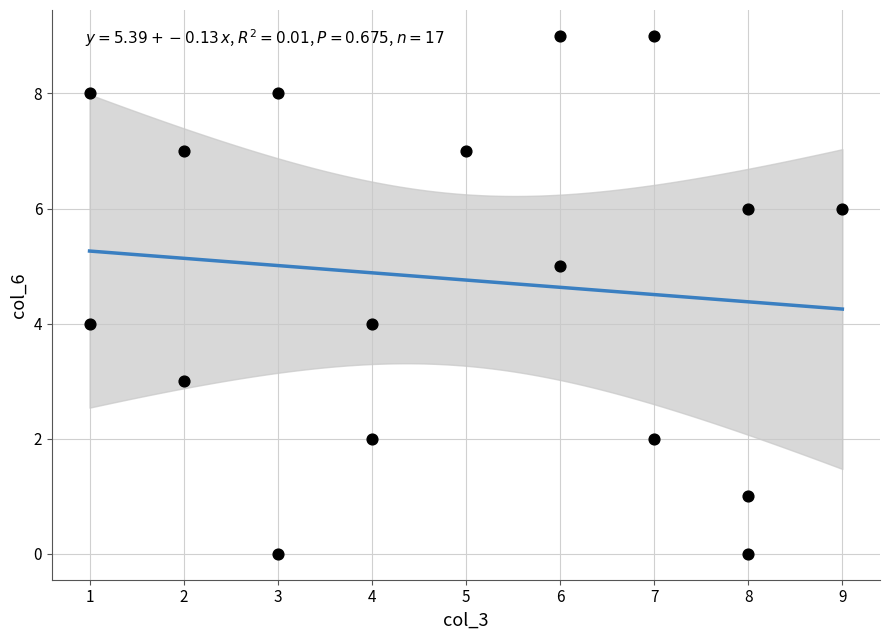

What is the range of Y values (max minus min)?

9